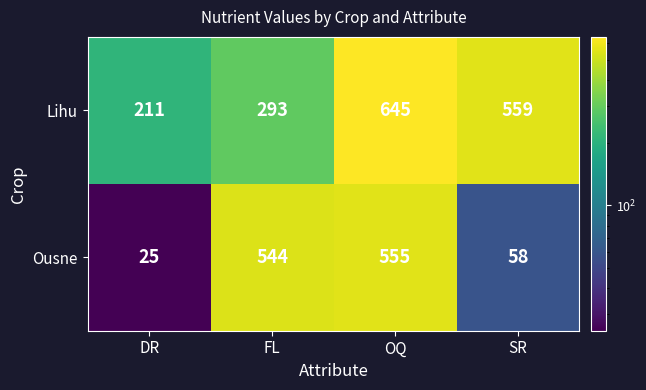

How many values in the Lihu series are below 559?

2